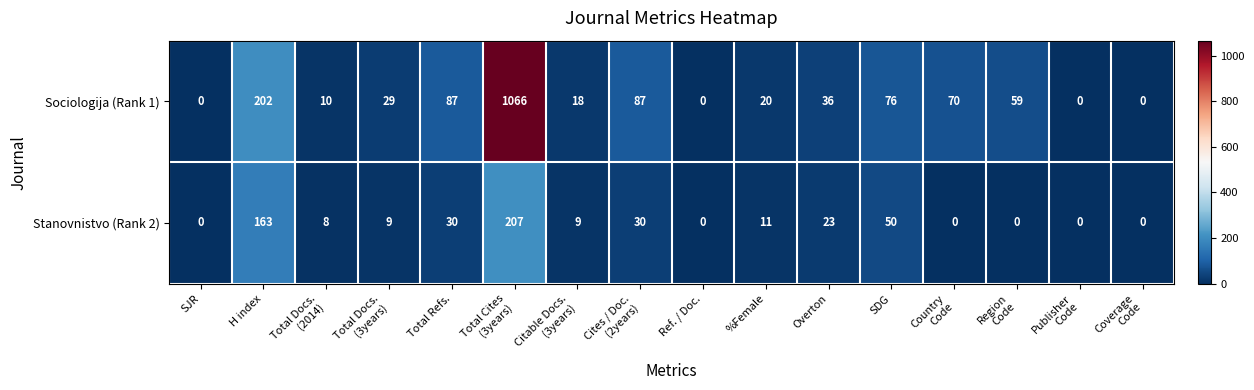

List the series in order of their peak value, lowest first.

Stanovnistvo (Rank 2), Sociologija (Rank 1)